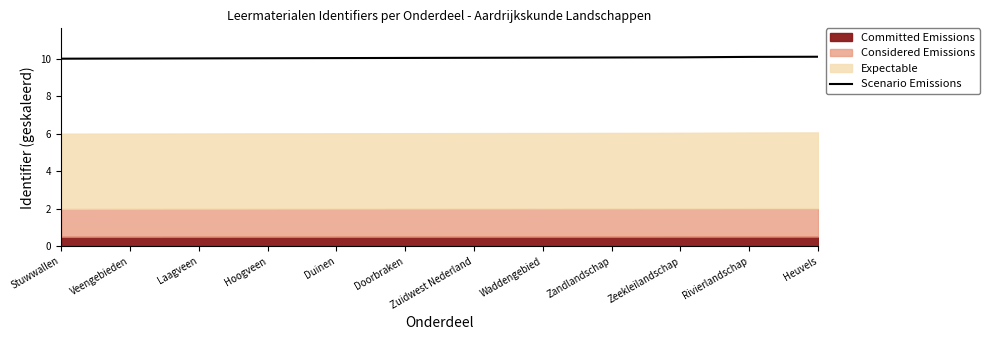

How many values exceed 10?

11